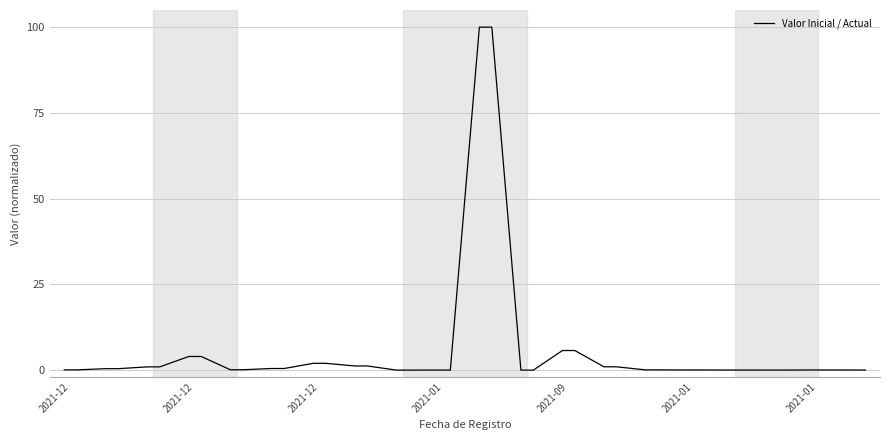

What is the difference between the maximum and minimum values?

100.0